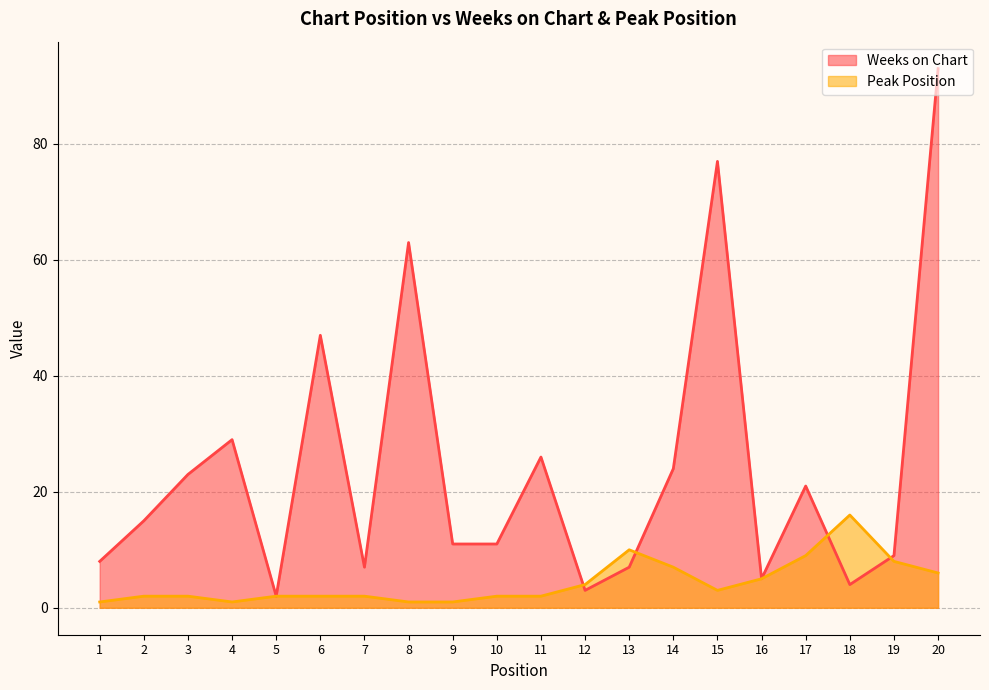

Reading left to right, extract all data points from this chart.

Weeks on Chart: 1=8	2=15	3=23	4=29	5=2	6=47	7=7	8=63	9=11	10=11	11=26	12=3	13=7	14=24	15=77	16=5	17=21	18=4	19=9	20=93
Peak Position: 1=1	2=2	3=2	4=1	5=2	6=2	7=2	8=1	9=1	10=2	11=2	12=4	13=10	14=7	15=3	16=5	17=9	18=16	19=8	20=6